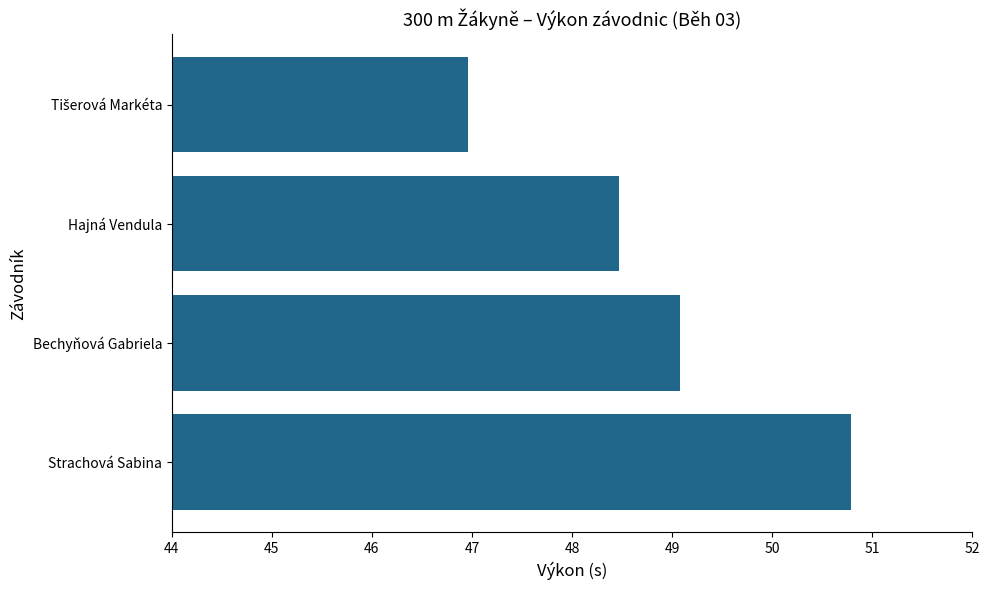

How many values are between 48 and 50?

2